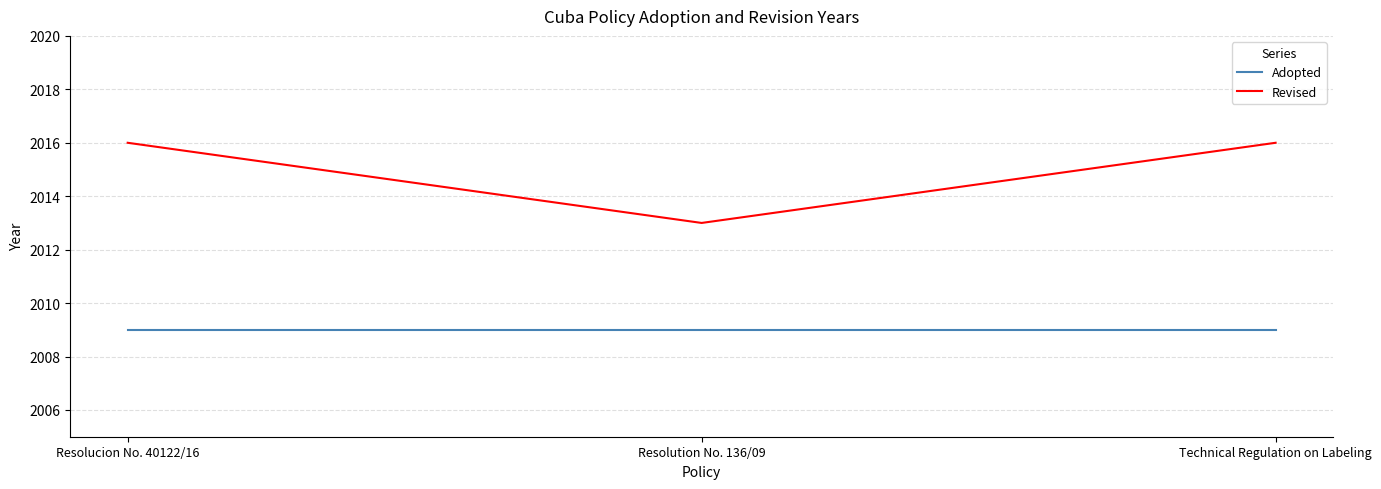

Rank the series by their average value, from lowest to highest.

Adopted, Revised